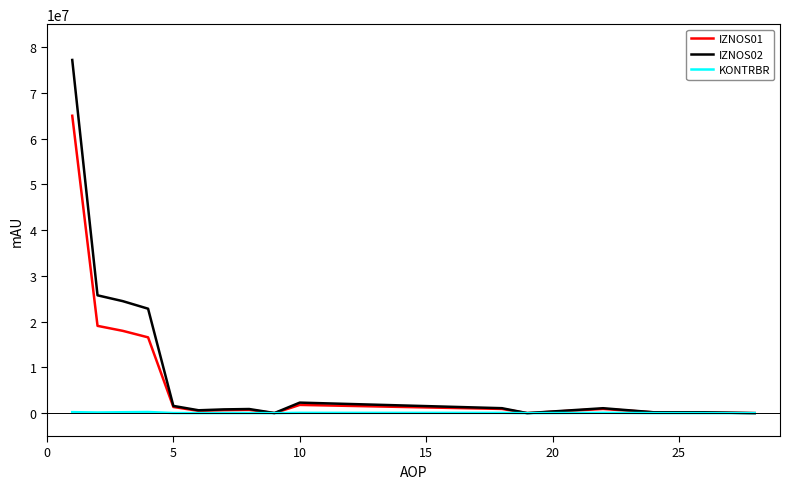

Rank the series by their maximum value, from highest to lowest.

IZNOS02, IZNOS01, KONTRBR